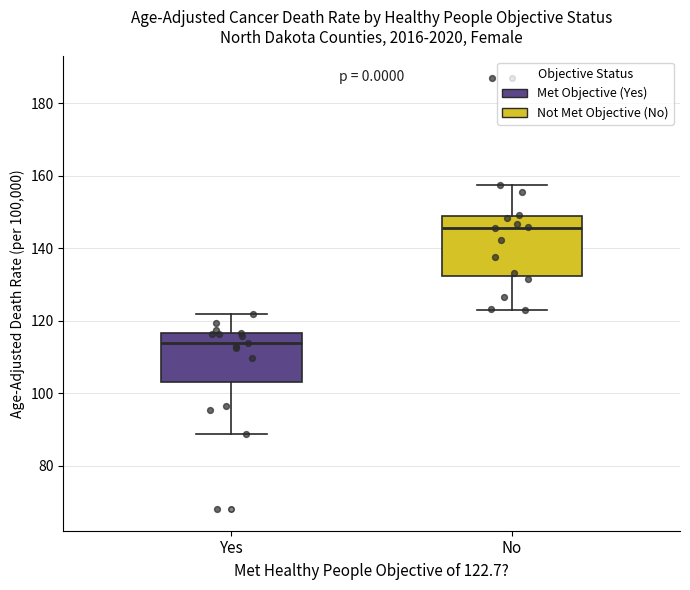

Reading left to right, read every box against the y-axis: the position of its median line, the range the box covers, and the ends of its whiskers. The values are not printed on the chart, so give them approximately, as read against the axis.

Yes: median 114, box 104 to 116, whiskers 88 to 122
No: median 146, box 132 to 148, whiskers 122 to 158